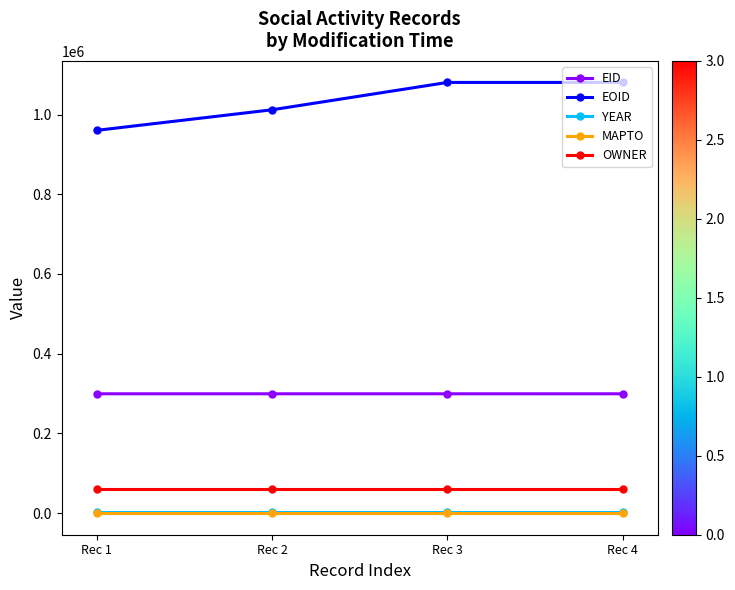

Is this an area chart (filled region under the line)?

No